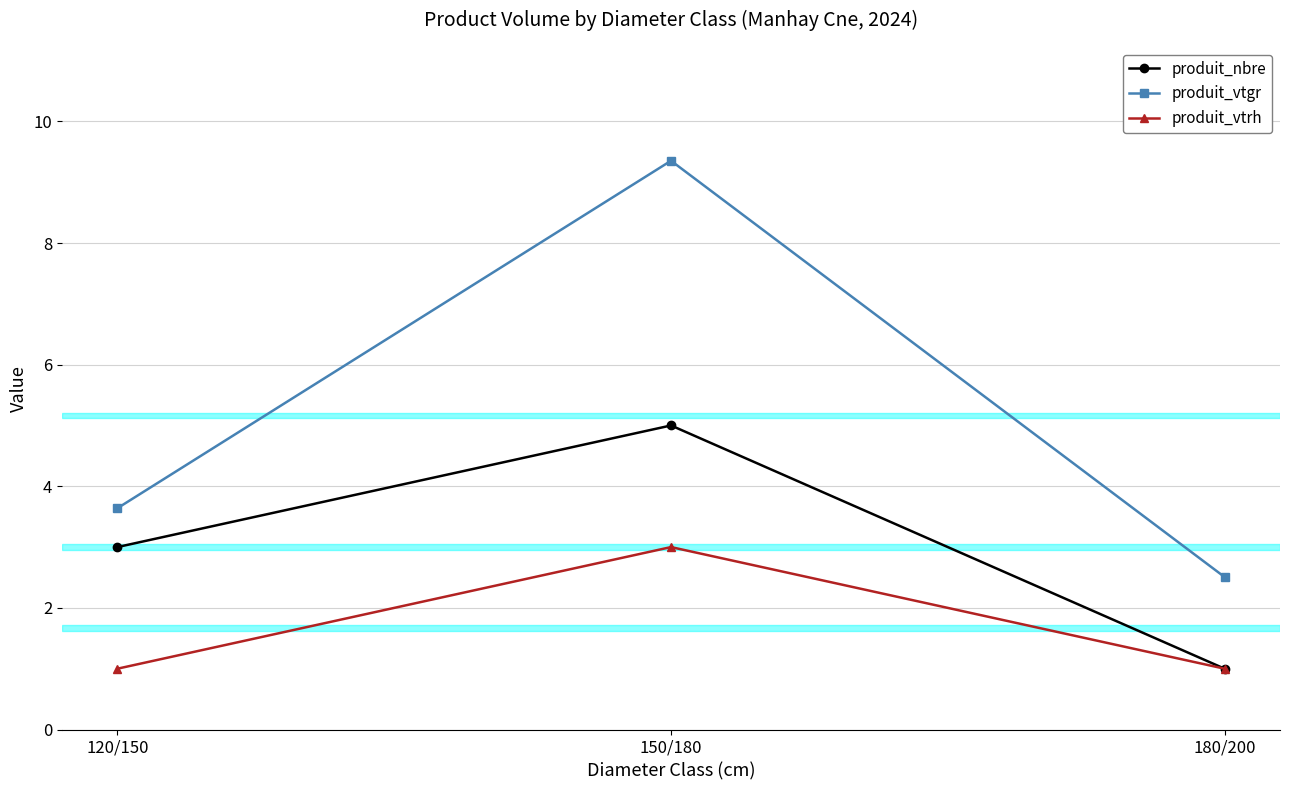

How many lines are shown in the chart?

3